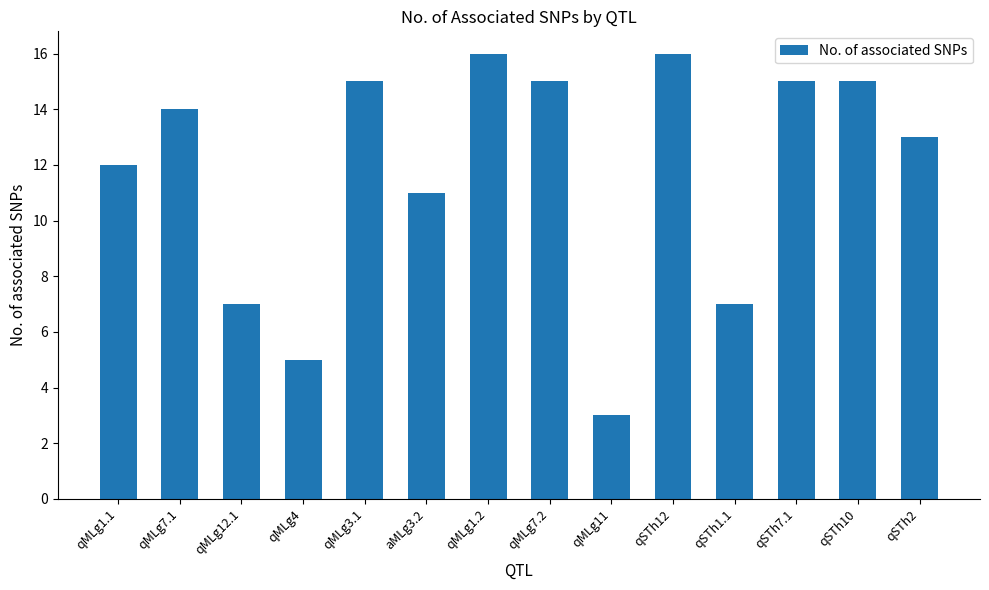

What is the value of the 1st bar from the left?

12